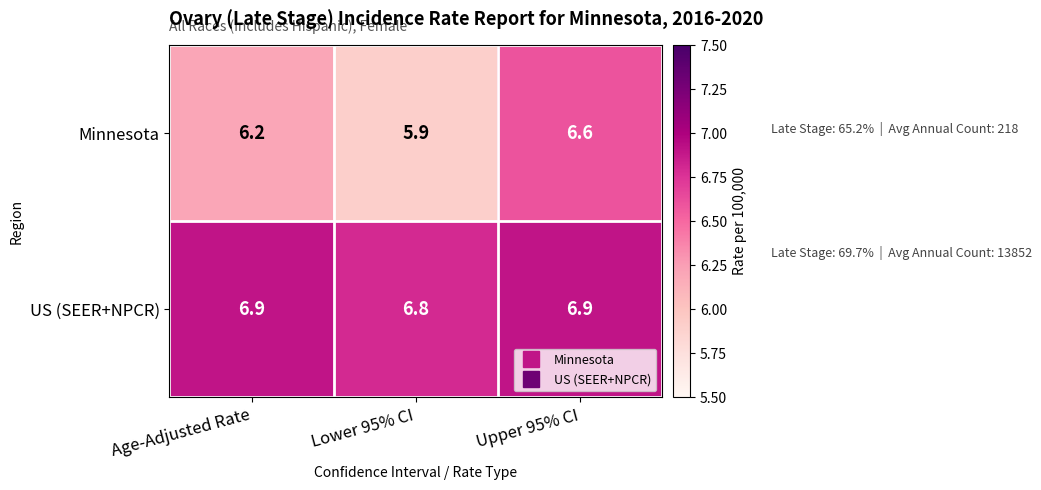

What is the greatest value displayed?

6.9